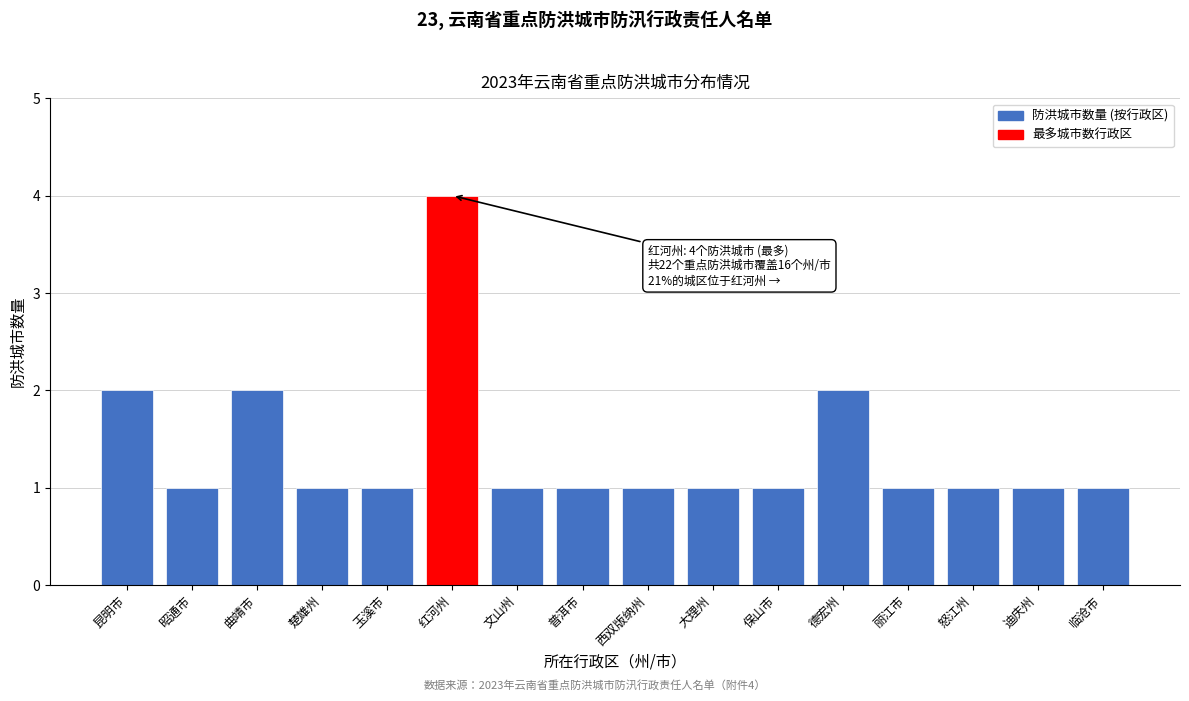

Reading right to left, list all the values displayed in this chart.

1	1	1	1	2	1	1	1	1	1	4	1	1	2	1	2